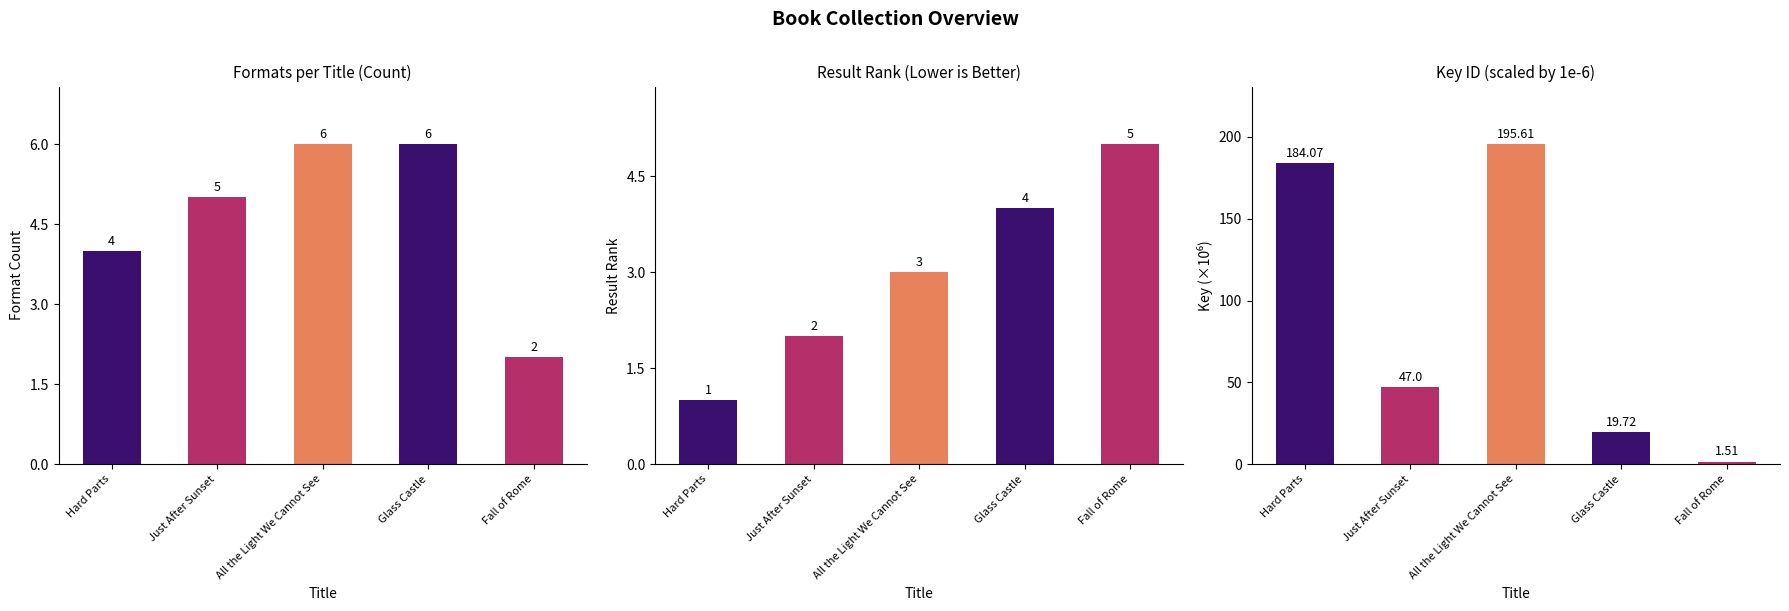

Reading right to left, transcribe all the data shown in this chart.

Fall of Rome=1.5	Glass Castle=19.7	All the Light We Cannot See=195.6	Just After Sunset=47.0	Hard Parts=184.1